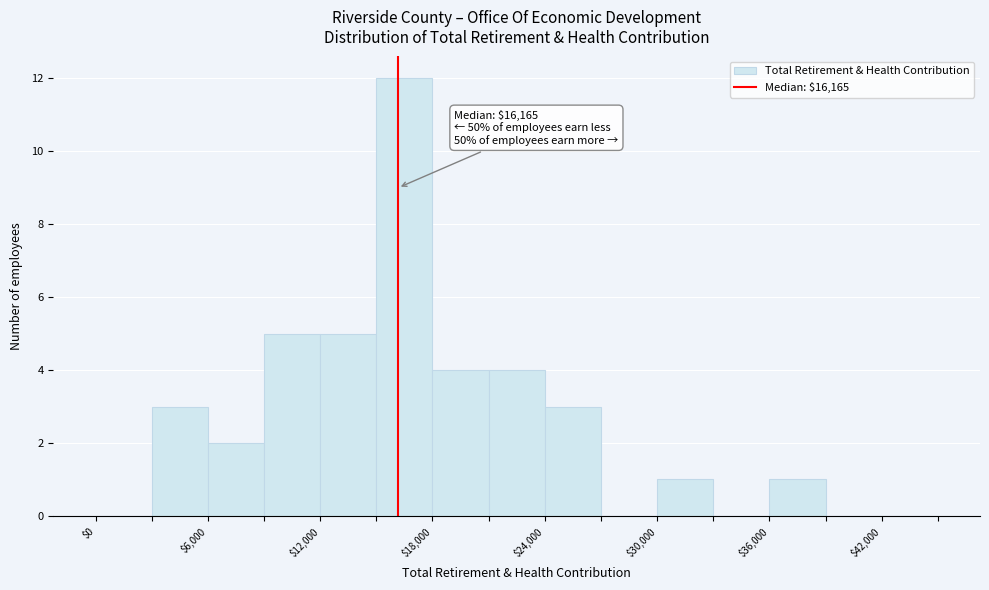

Read against the x-axis, roughly where is the centre of the tallest bar?

17000